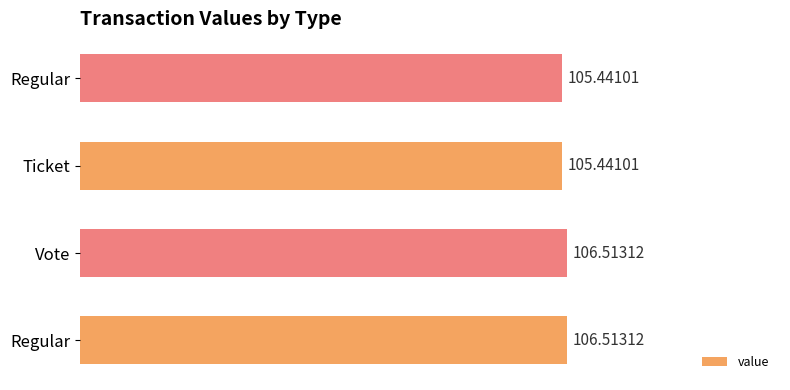

What is the maximum value shown in the chart?

106.5